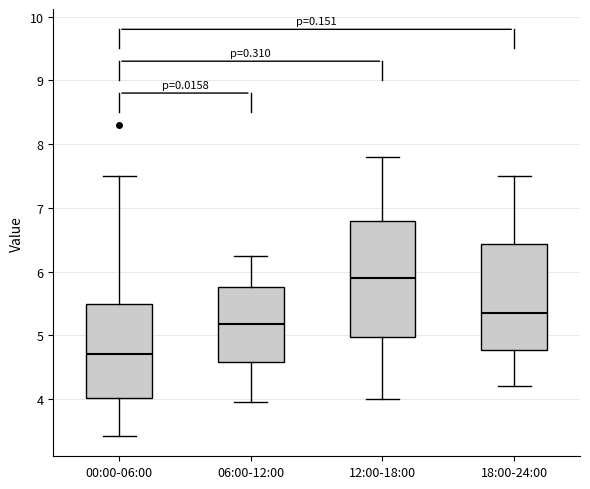

Which box has the highest median line?

12:00-18:00